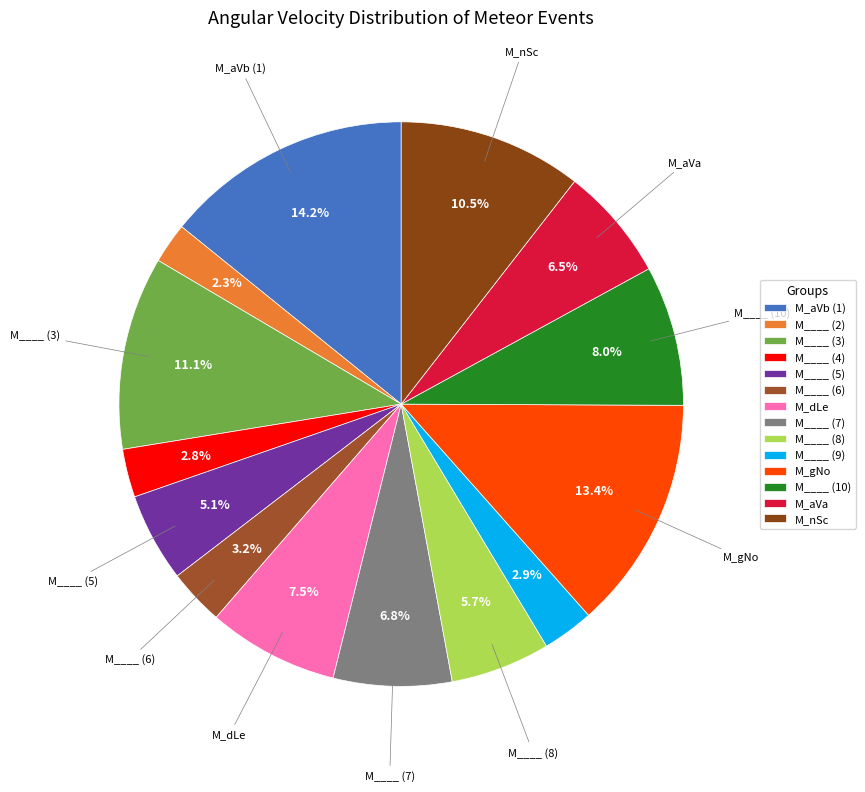

How many segments does this pie chart have?

14